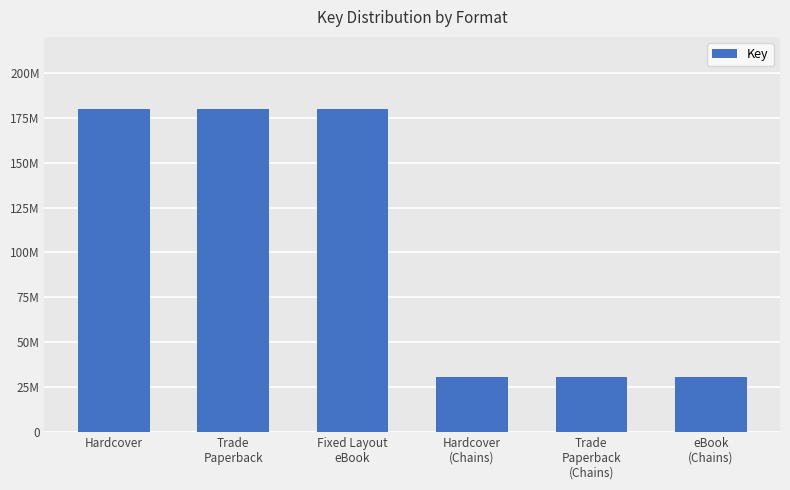

Does the chart contain any negative values?

No